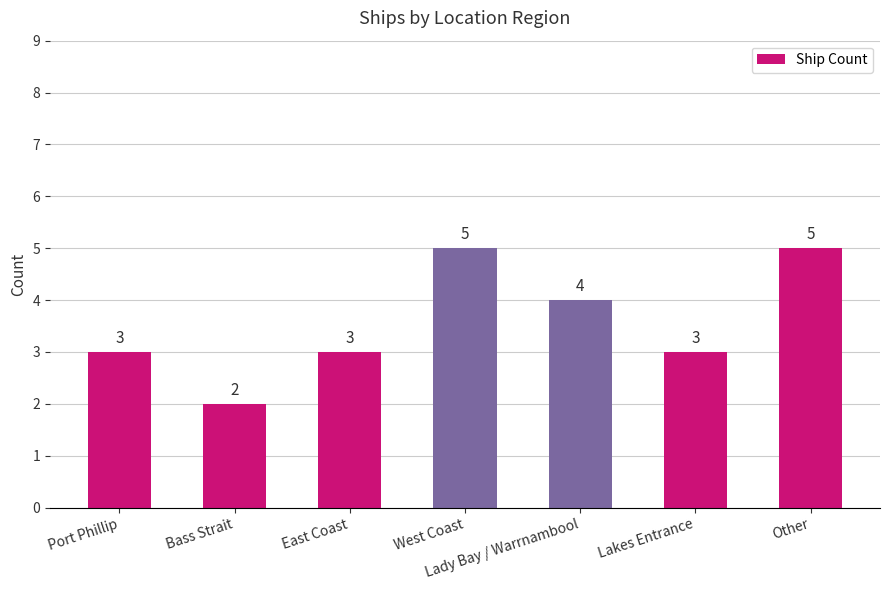

Reading left to right, transcribe all the data shown in this chart.

3	2	3	5	4	3	5